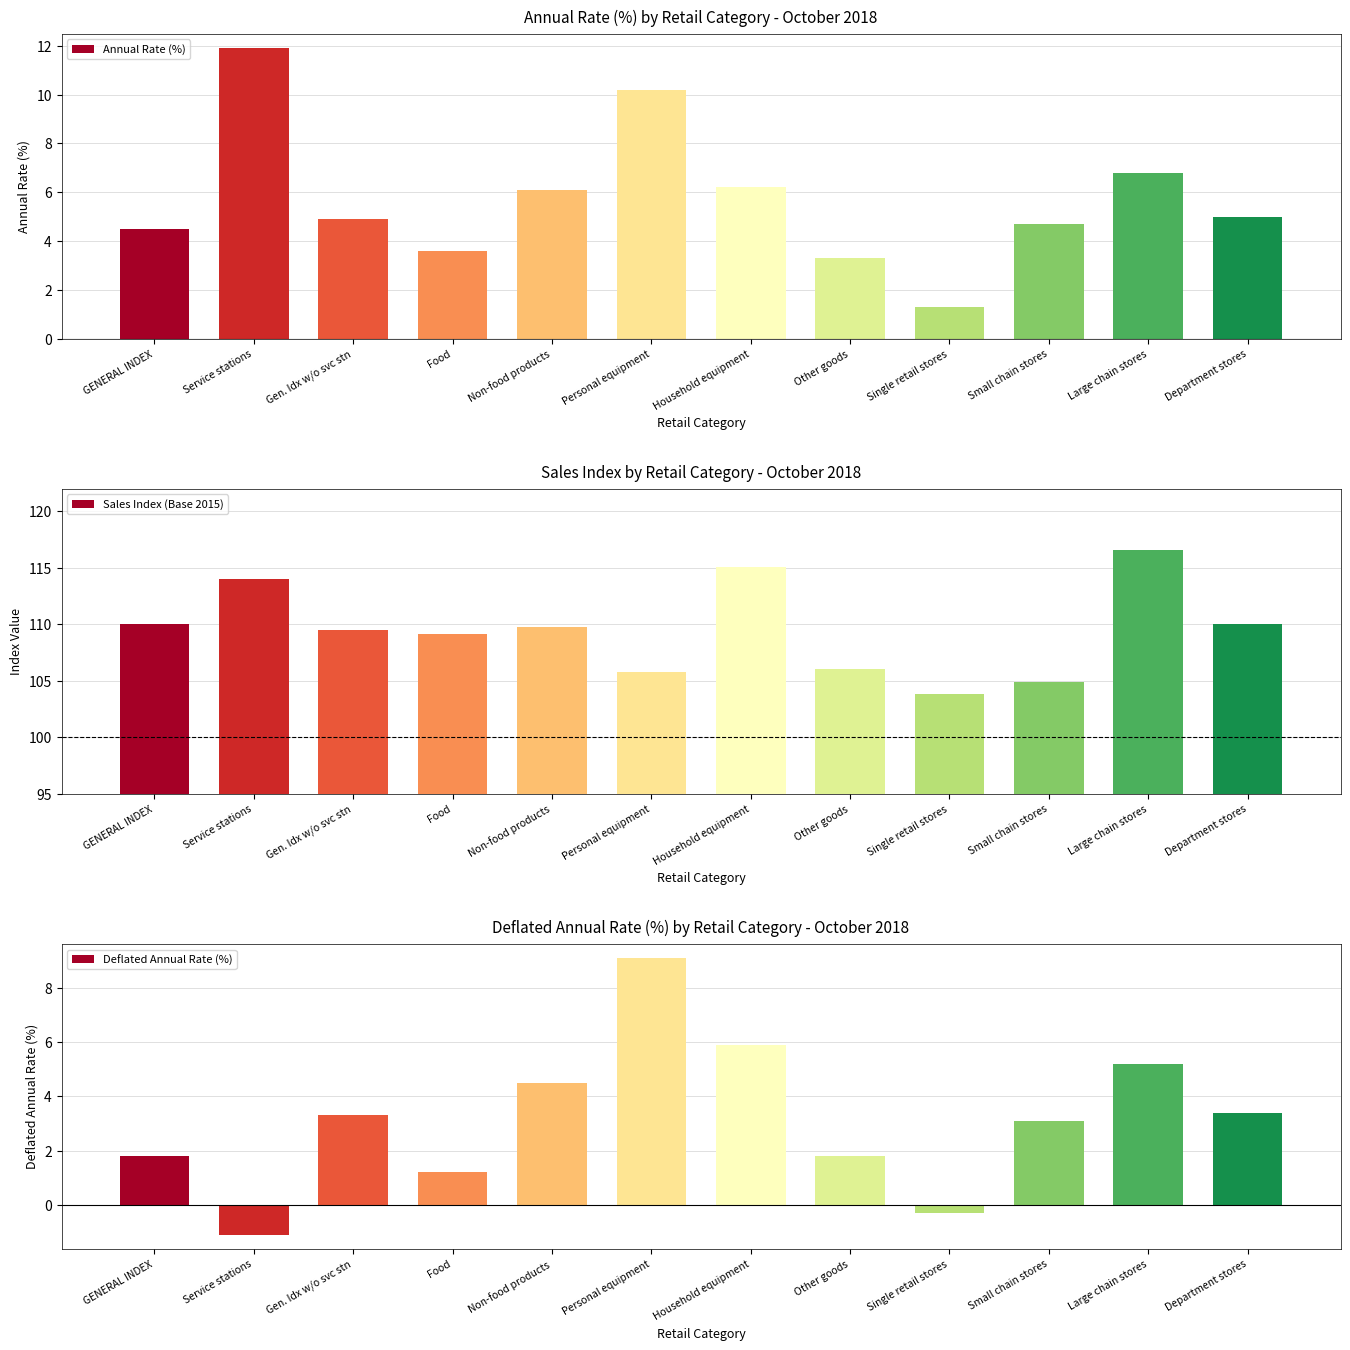

How many bars are there in total?

36